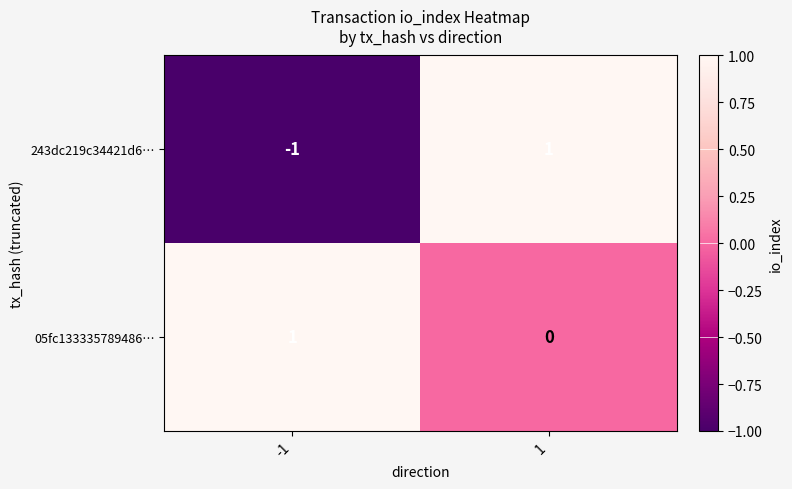

What is the difference between the highest and lowest values at -1?

2